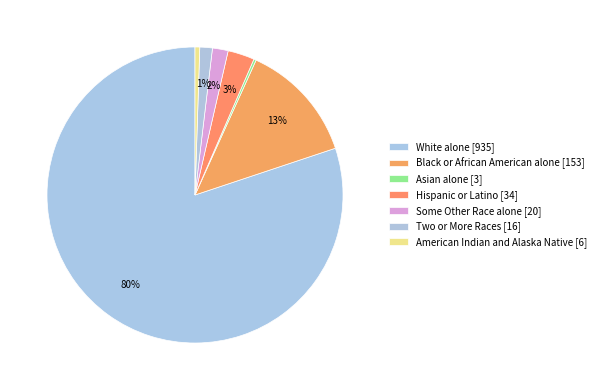

What is the largest slice in the pie chart?

White alone